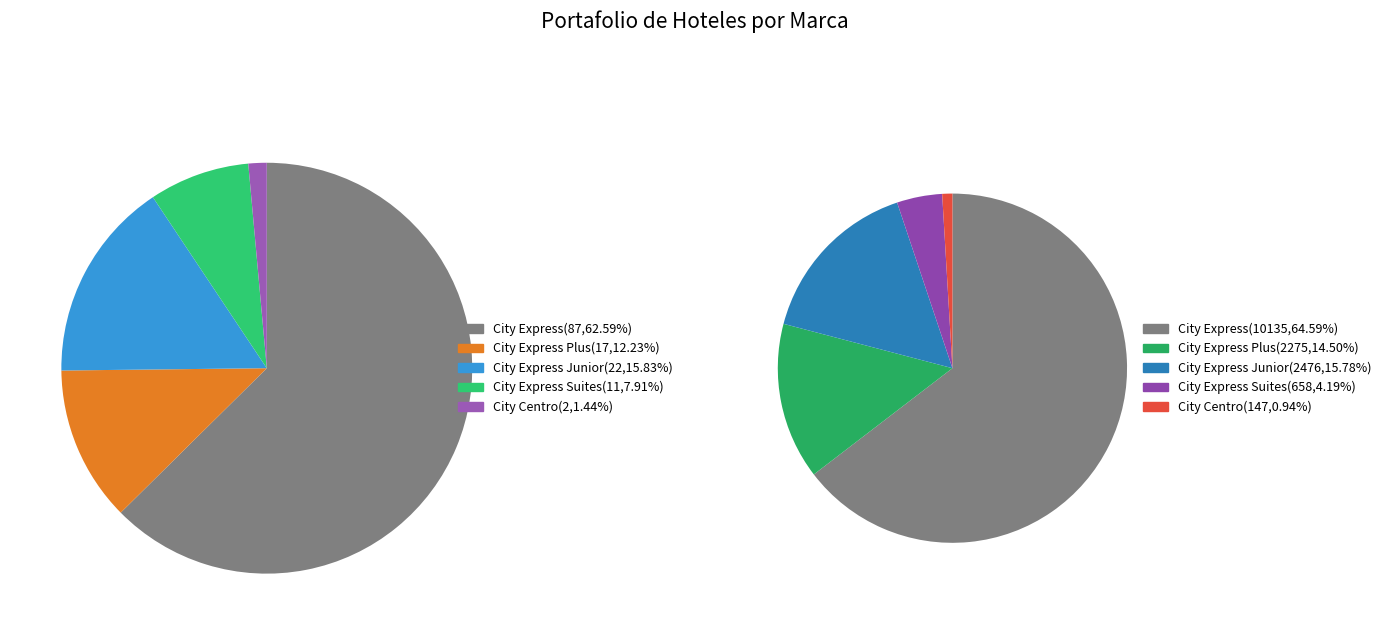

To the nearest percent, what is the combined percentage of City Express Plus and City Express Junior?

28%